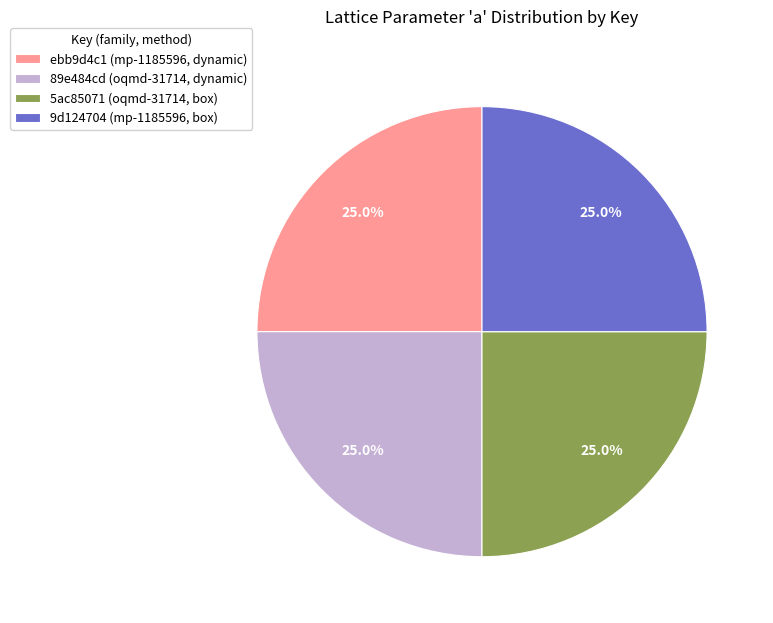

The 9d124704 (mp-1185596, box) slice represents 37% of the pie. True or false?

False